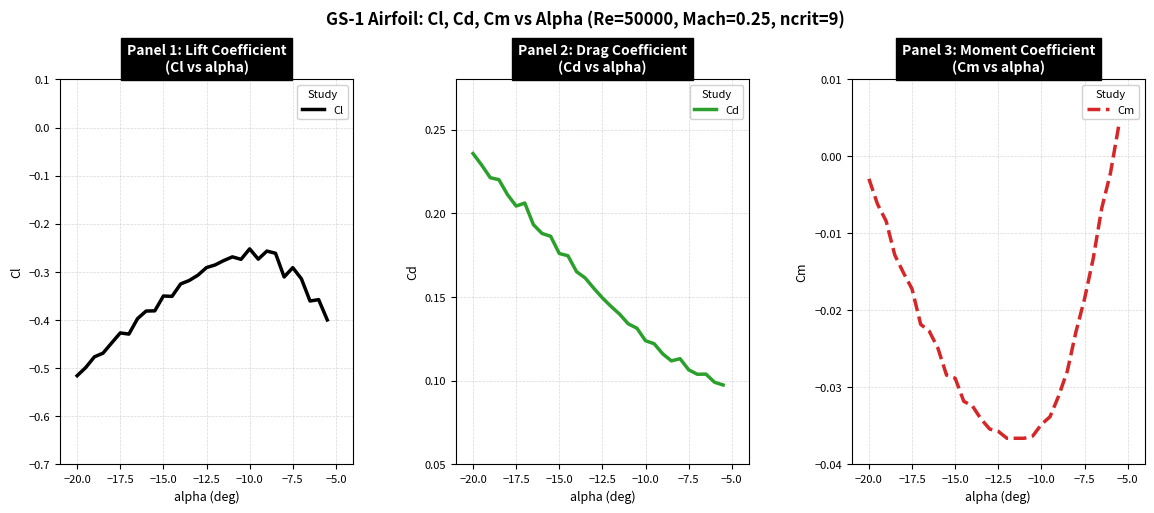

How many lines are shown in the chart?

3